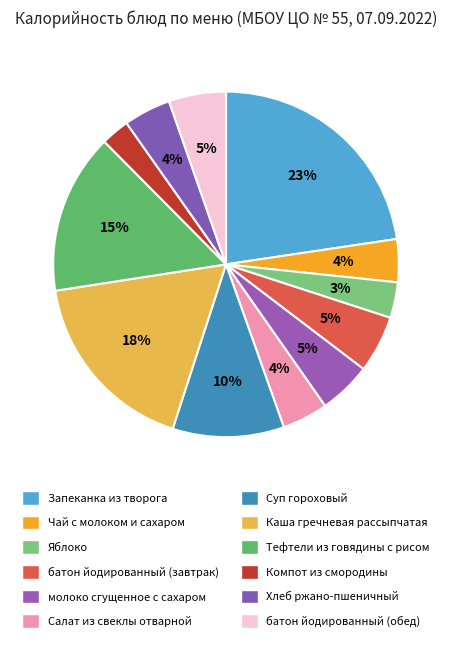

Which category has the biggest portion of the pie?

Запеканка из творога